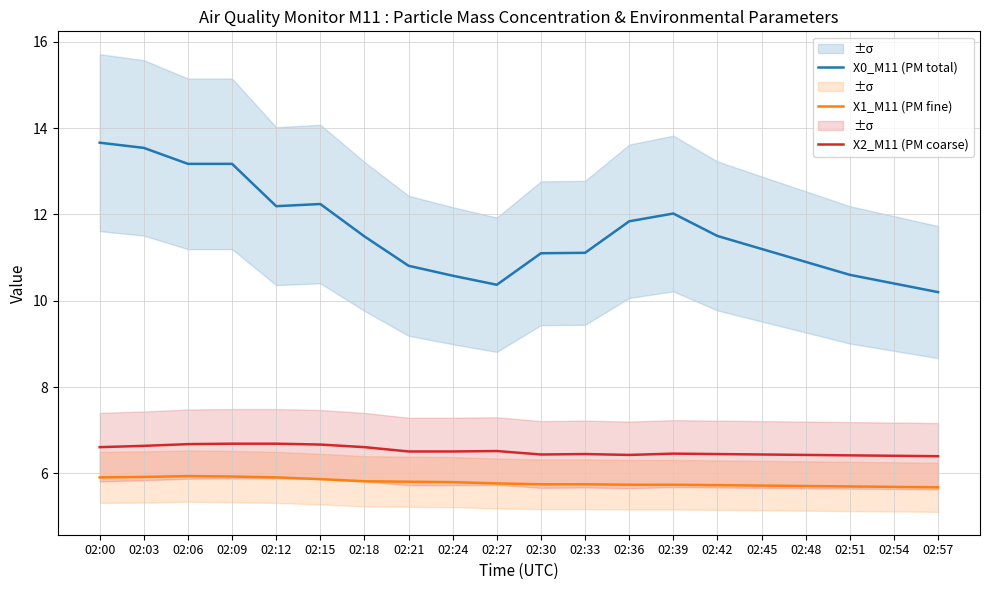

Where is X2_M11 (PM coarse) nearest to the value 6?

02:57